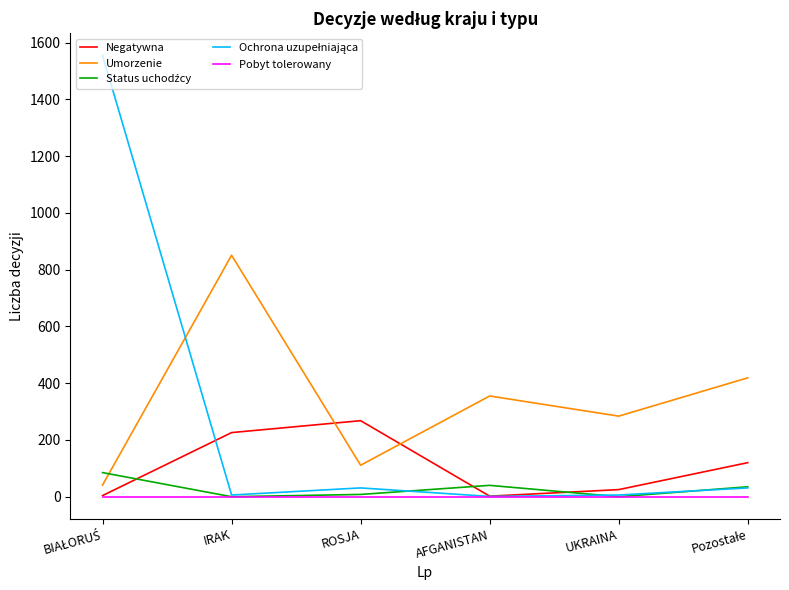

True or false: Umorzenie and Pobyt tolerowany intersect in this chart.

False